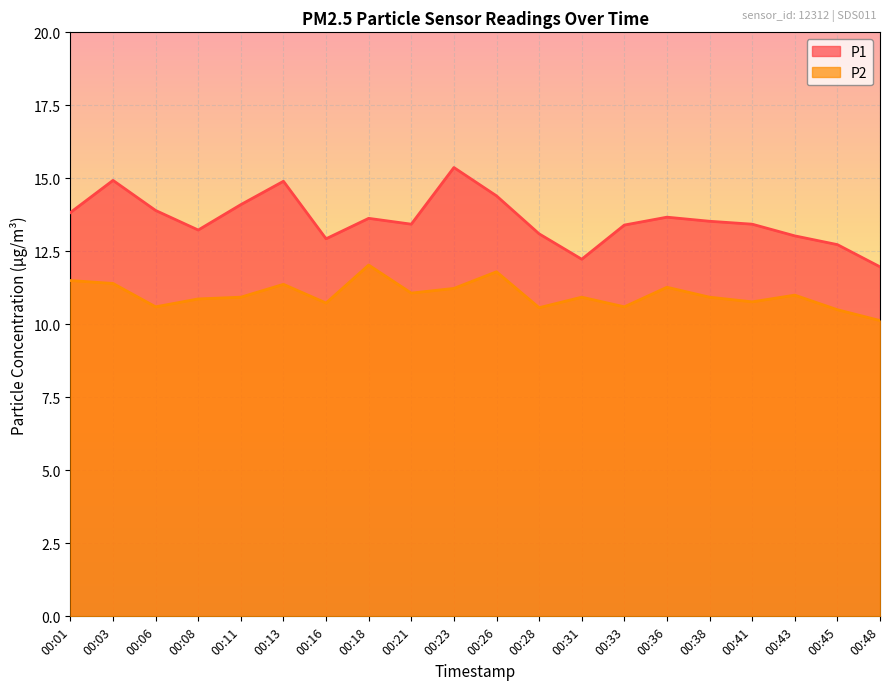

What is the minimum value shown in the chart?

10.1